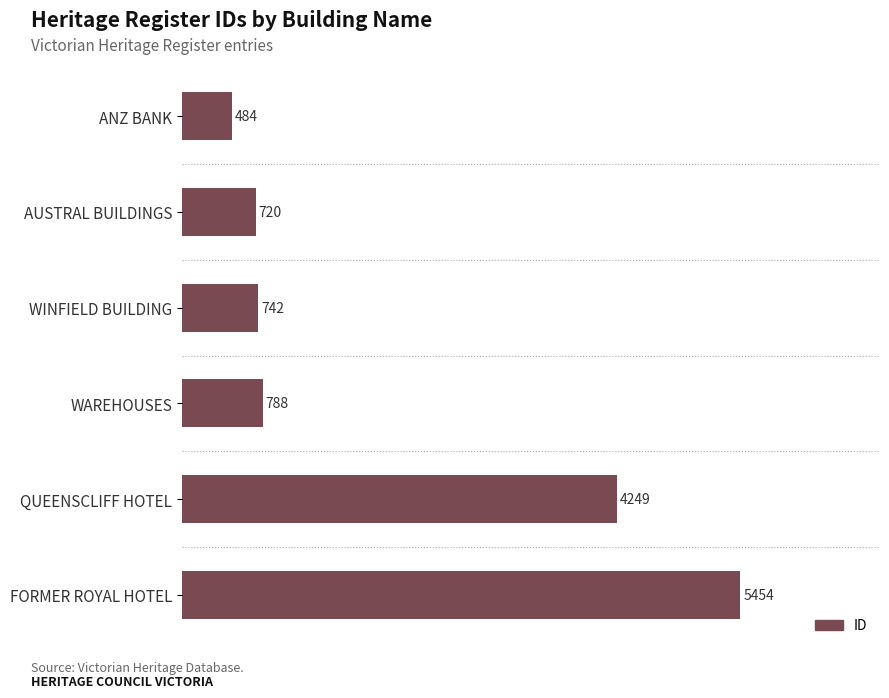

How many bars are there in total?

6